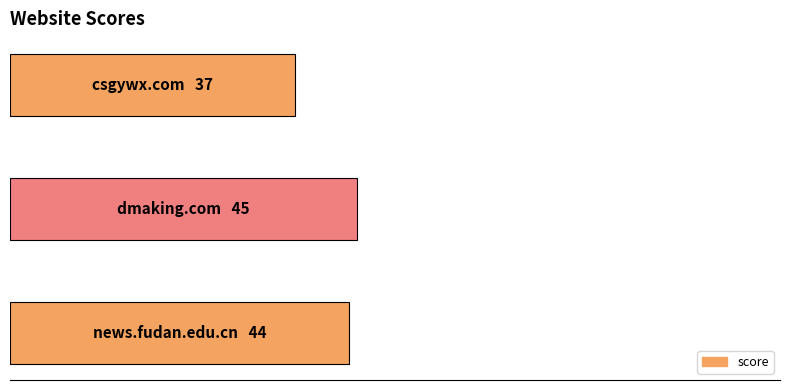

Are the bars horizontal?

Yes